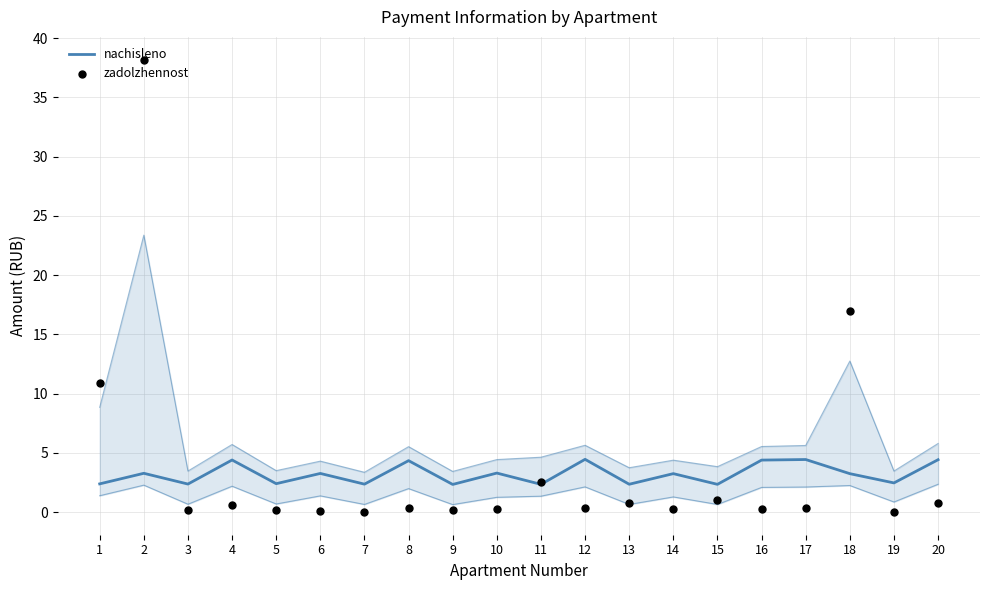

At how many categories does at least one series exceed 19?

1